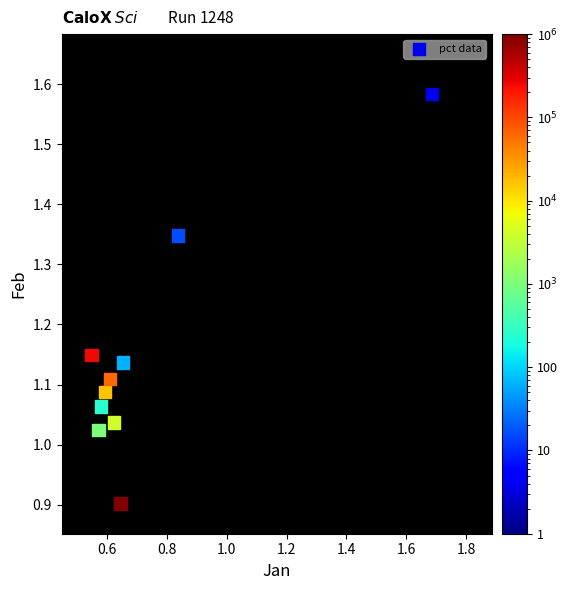

What is the average X value?

0.7